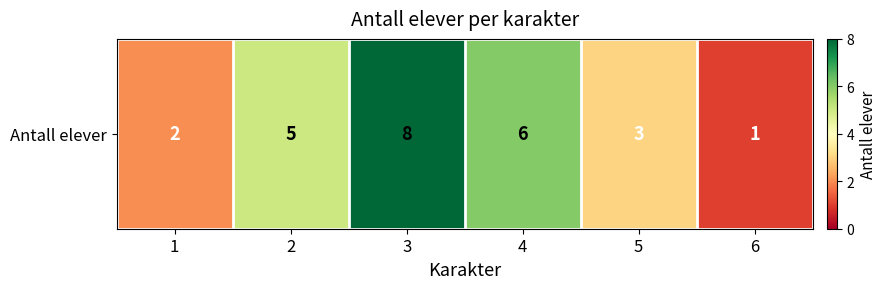

True or false: the data shows 1 at 6.

True